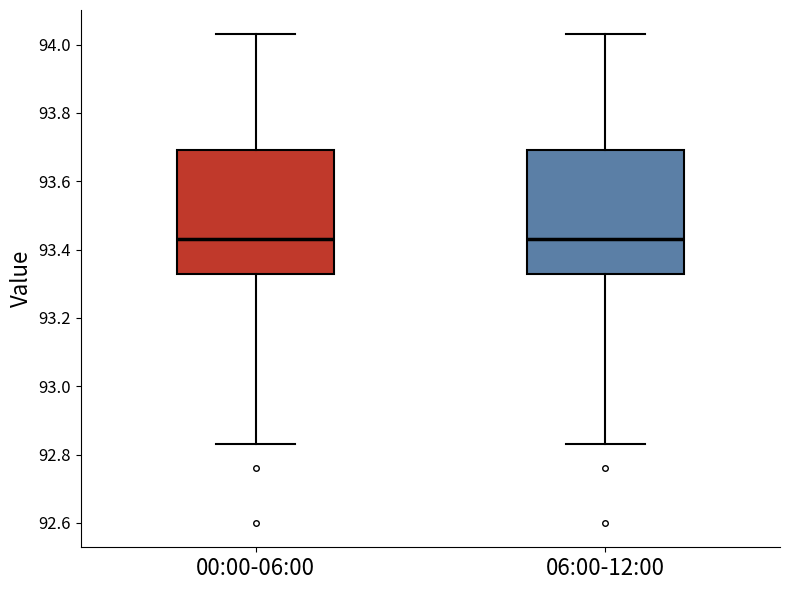

Reading left to right, transcribe this box plot: for each box, give where its median line is, the range the box spans, and where its two whiskers end, as read against the y-axis. The values are not printed on the chart, so give them approximately, as read against the axis.

00:00-06:00: median 93.44, box 93.32 to 93.70, whiskers 92.84 to 94.04
06:00-12:00: median 93.44, box 93.32 to 93.70, whiskers 92.84 to 94.04